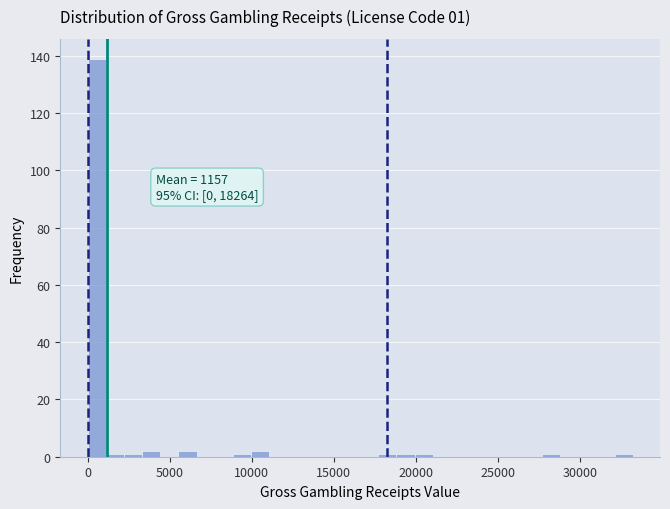

Around what value on the x-axis is the tallest bar? Give the approximate position of its centre, as read against the axis.

500